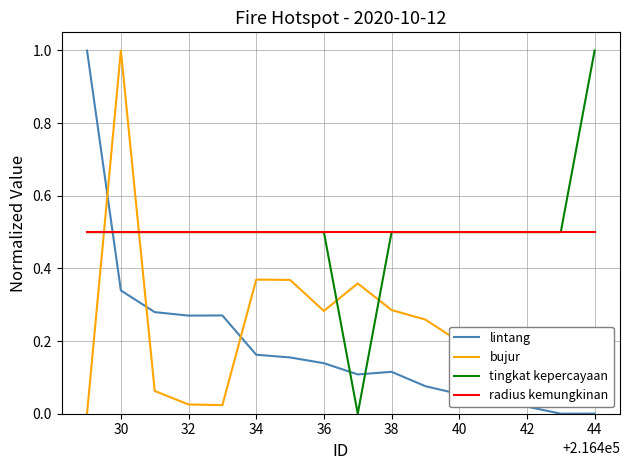

What is the highest value of the tingkat kepercayaan series?

1.0